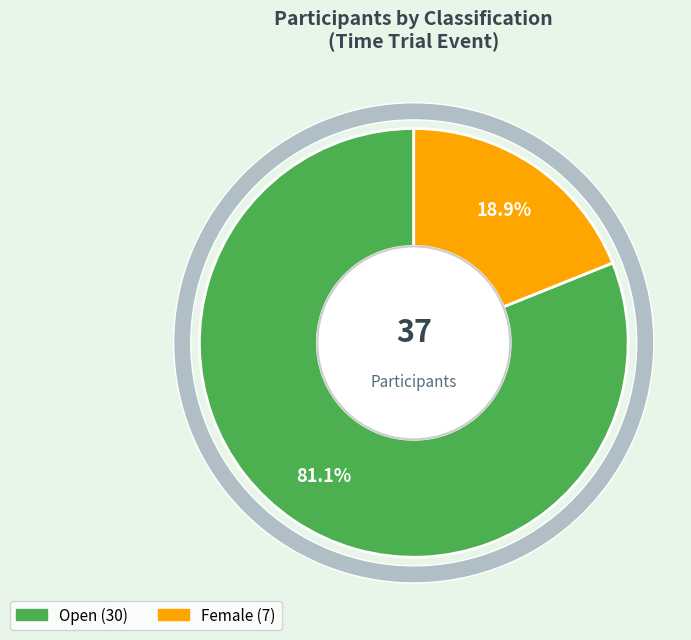

Is there a majority slice in this chart?

Yes